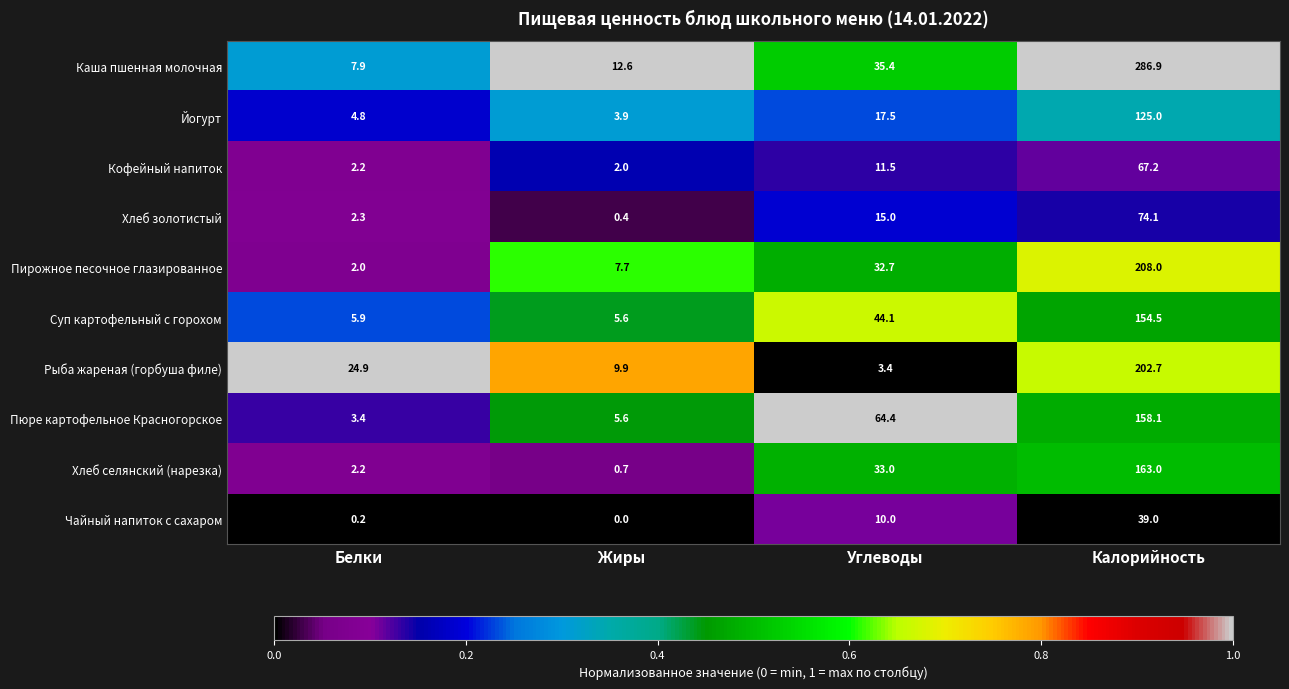

Where is Хлеб селянский (нарезка) nearest to the value 81?

Углеводы